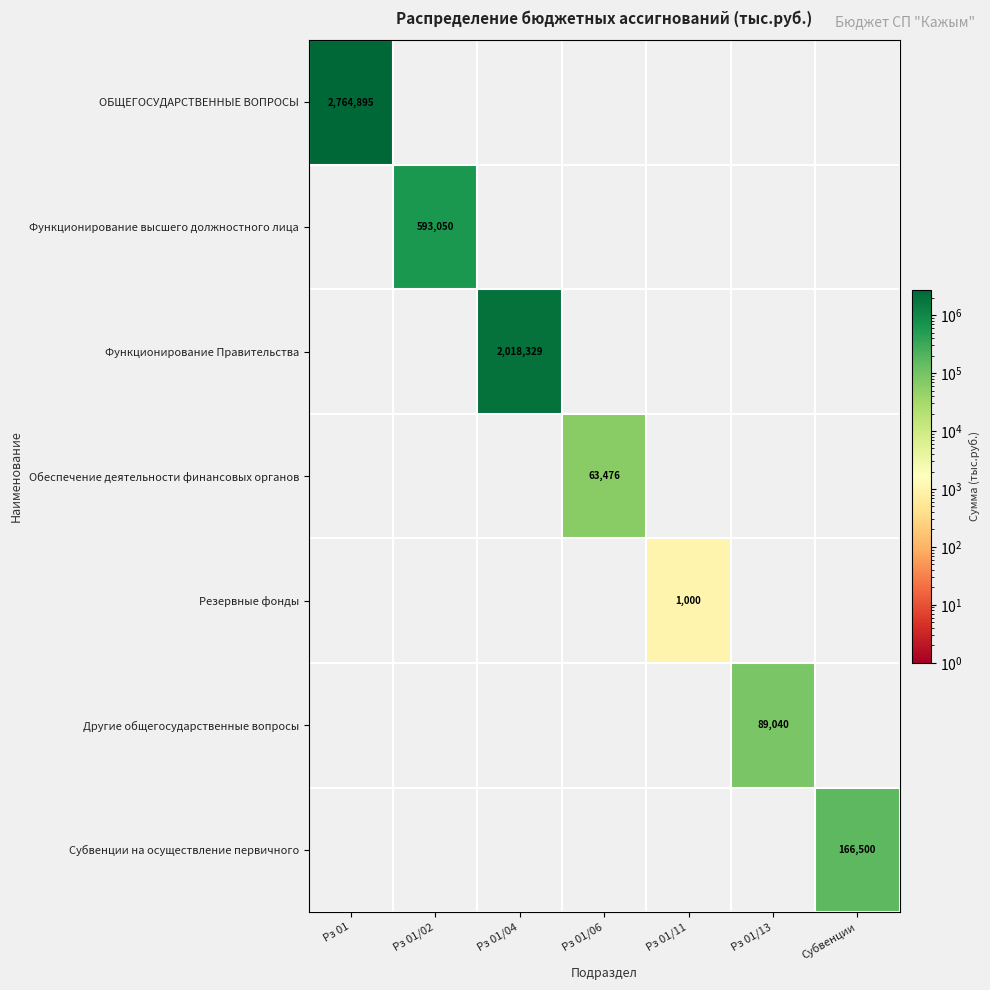

What is the sum of all Субвенции на осуществление первичного values?

166500.0